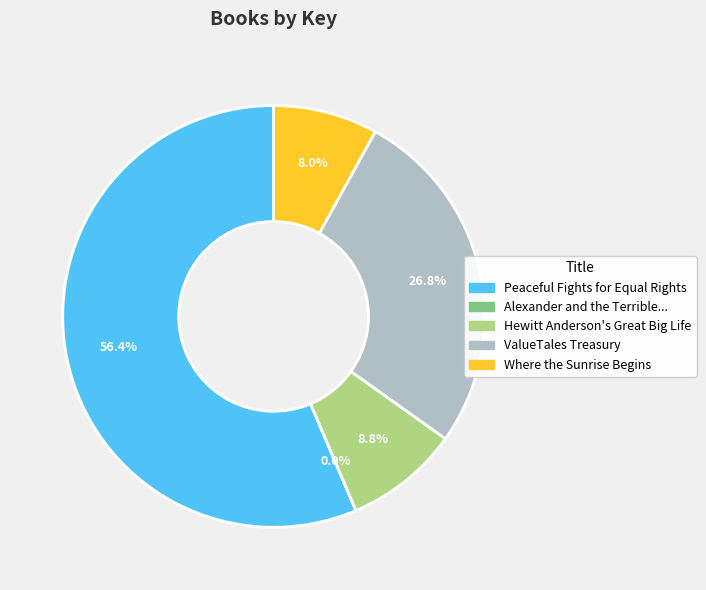

Which slice is the largest?

Peaceful Fights for Equal Rights